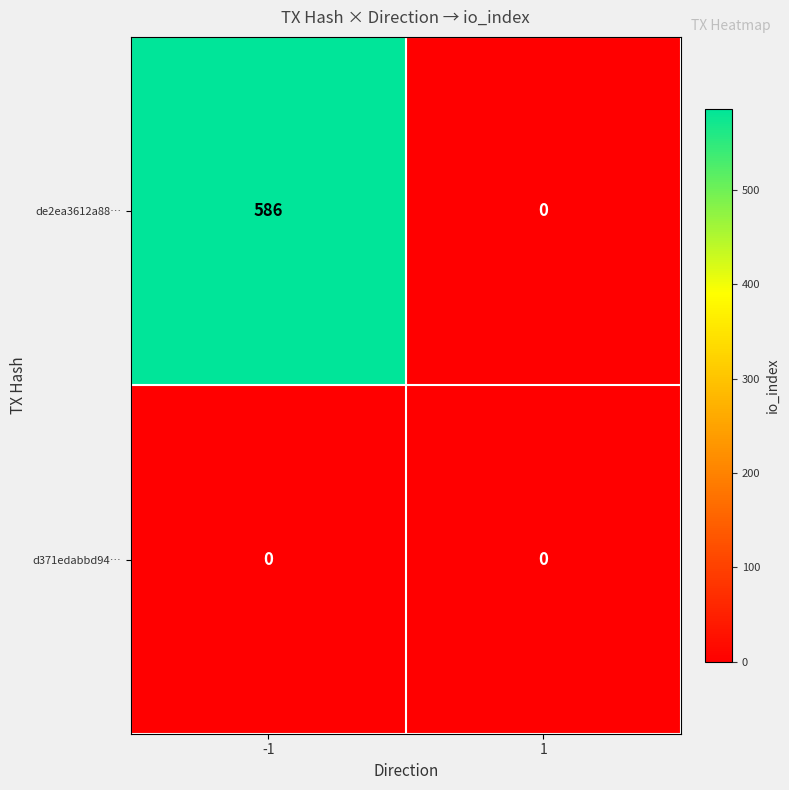

Reading left to right, what are all the values shown in this chart?

de2ea3612a88…: 586	0
d371edabbd94…: 0	0